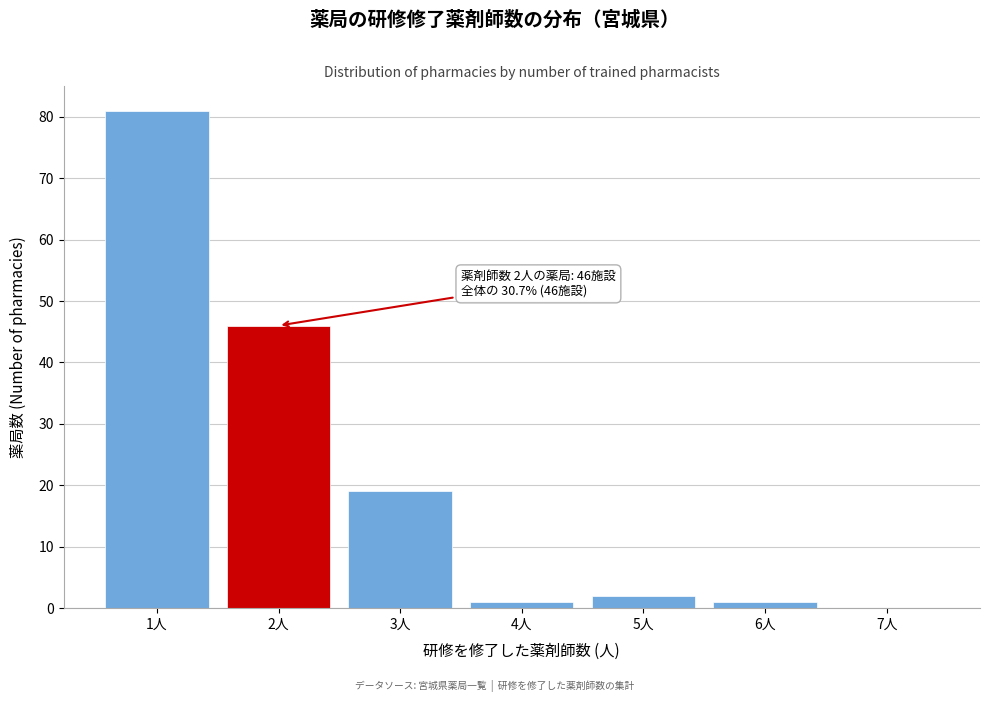

Reading left to right, list all the values displayed in this chart.

1人=81	2人=46	3人=19	4人=1	5人=2	6人=1	7人=0